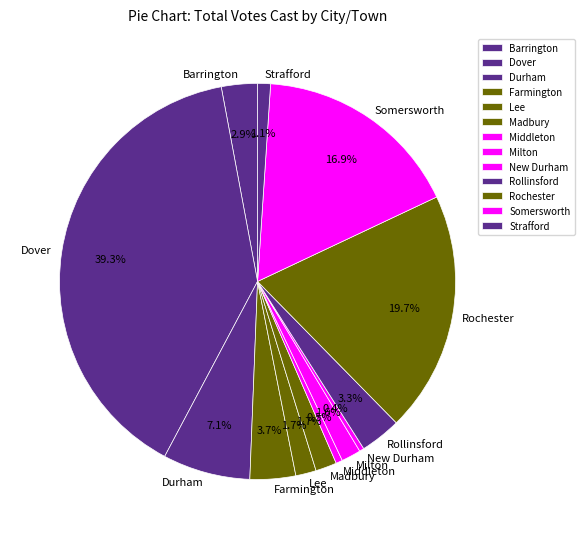

How many segments does this pie chart have?

13